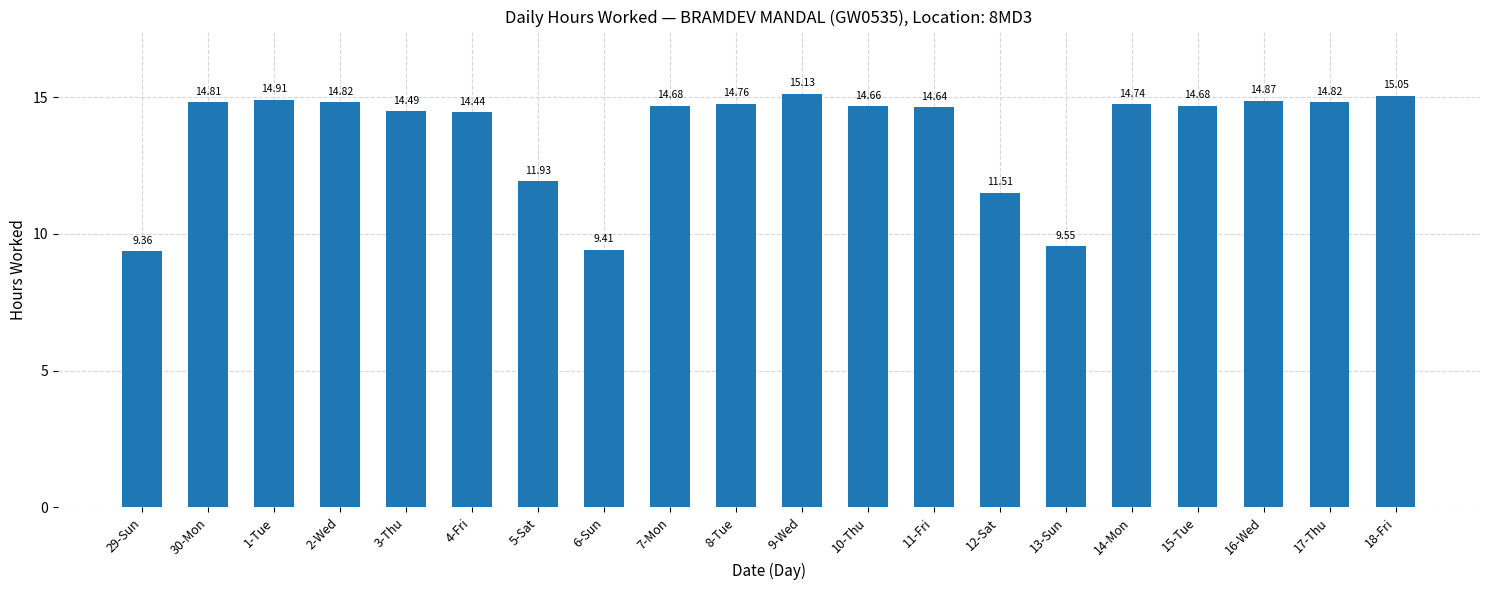

The chart shows a value of 4.6 at 10-Thu. True or false?

False